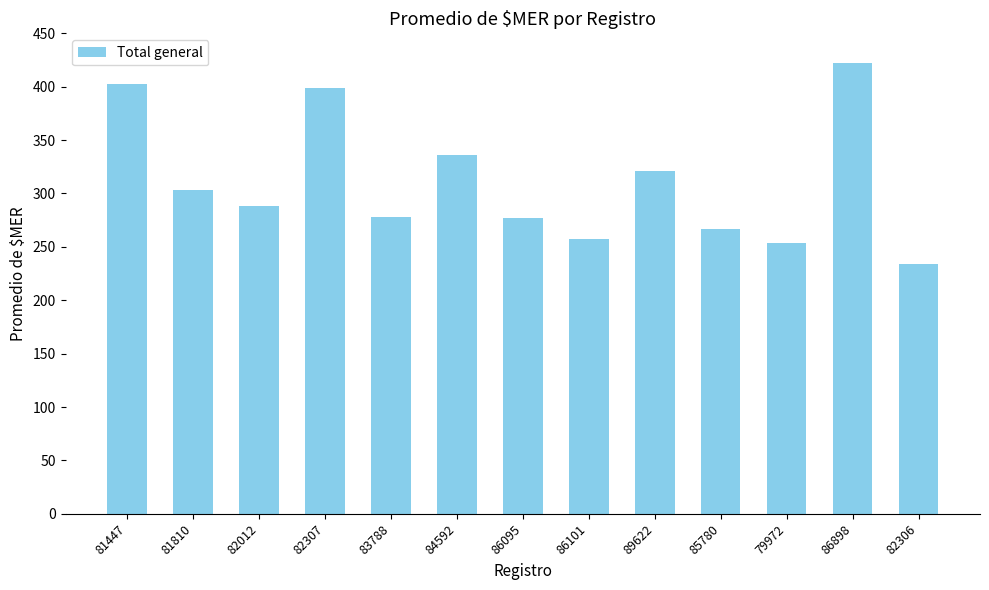

What is the sum of all values?

4040.0